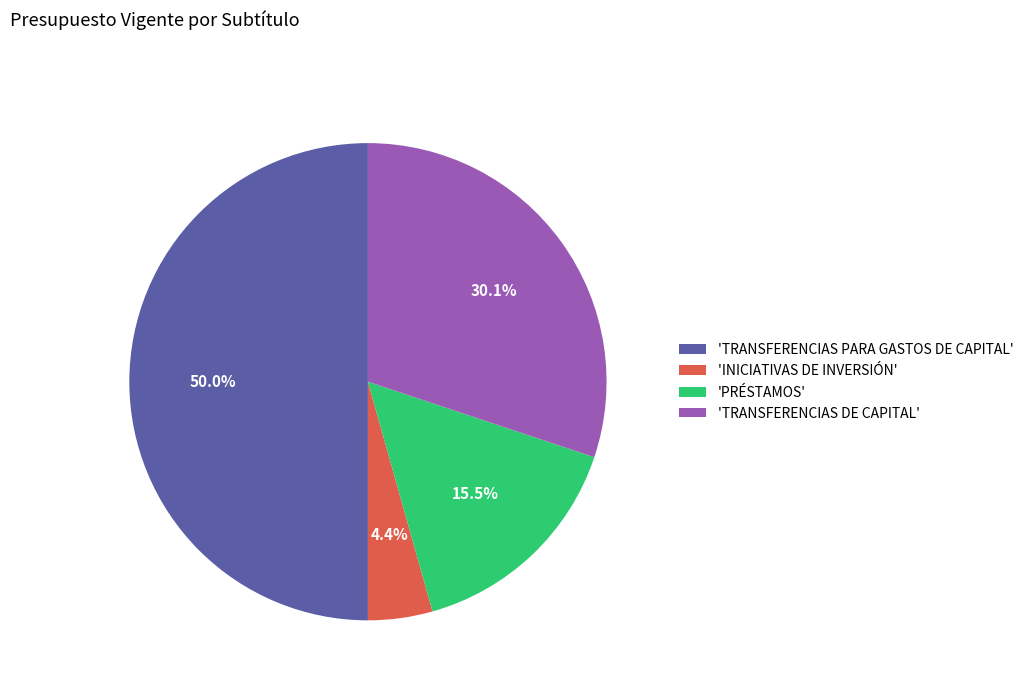

Does 'TRANSFERENCIAS DE CAPITAL' represent more than half of the total?

No